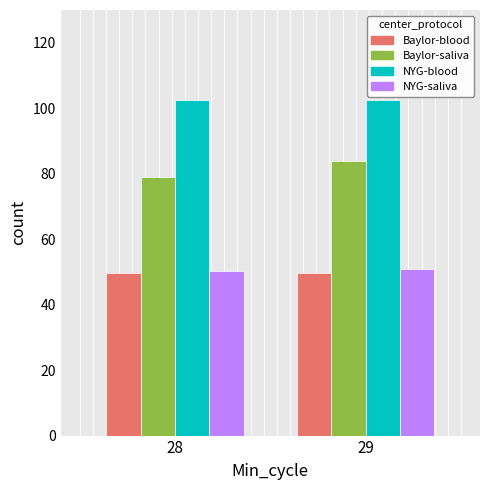

Is it true that NYG-blood equals 135.6 at 28?

False